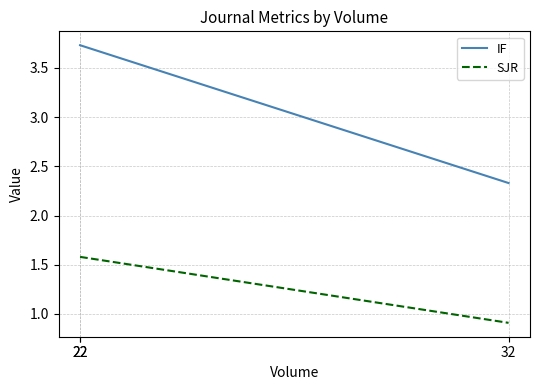

List the series in order of their peak value, lowest first.

SJR, IF